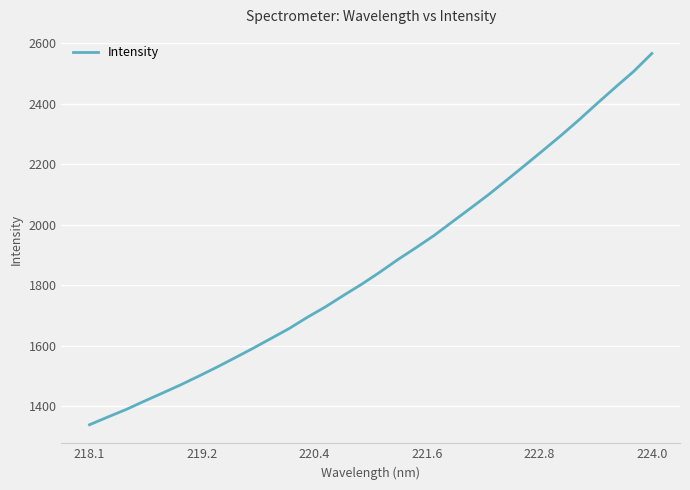

What is the difference between the maximum and minimum values?

1227.0